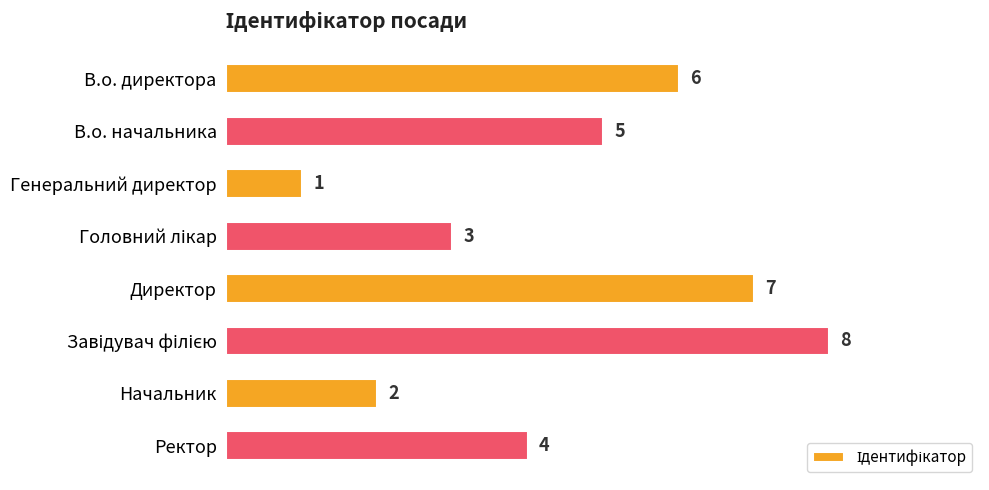

What is the minimum value shown in the chart?

1